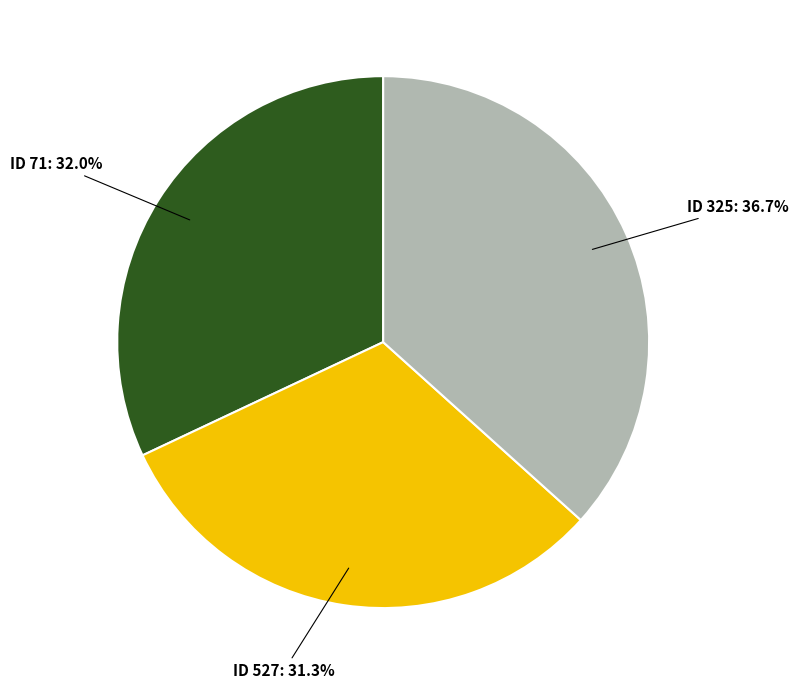

What is the smallest slice in the pie chart?

ID 527: 31.3%